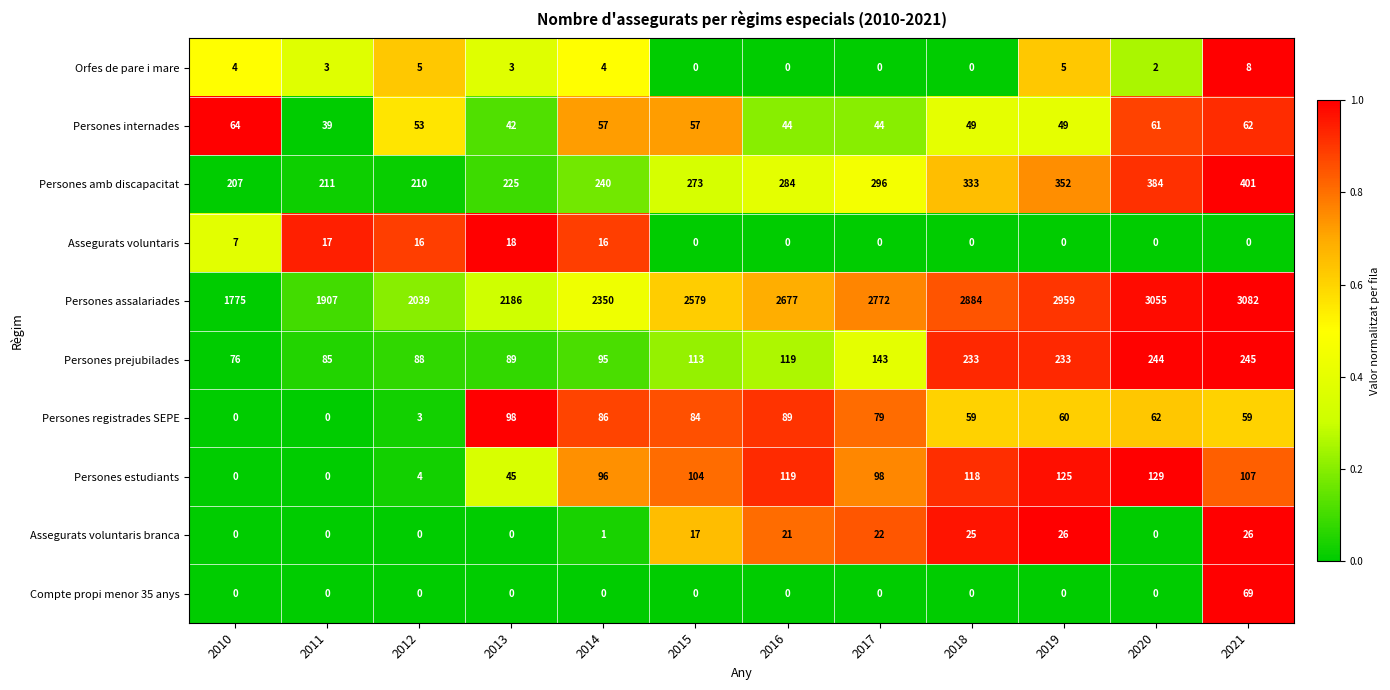

The value of Persones amb discapacitat at 2013 is 324. True or false?

False